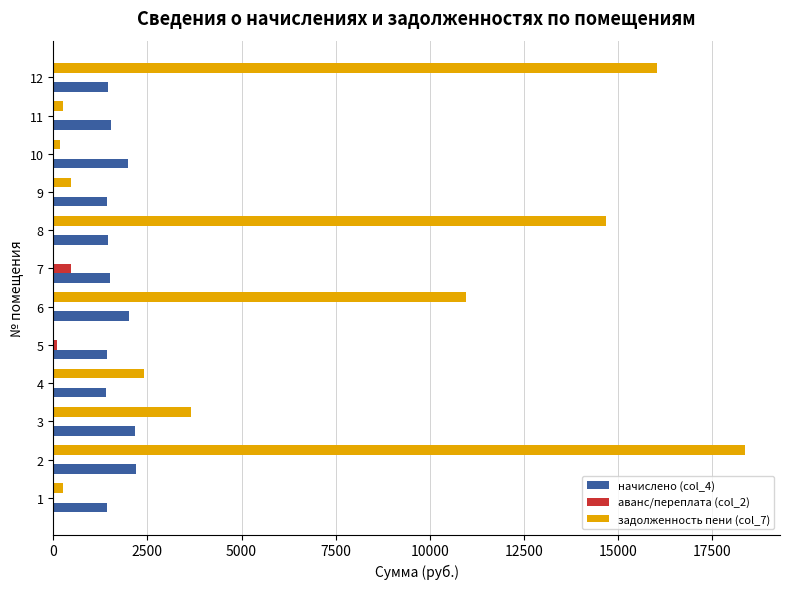

What is the total value across all series at 6?

12974.8